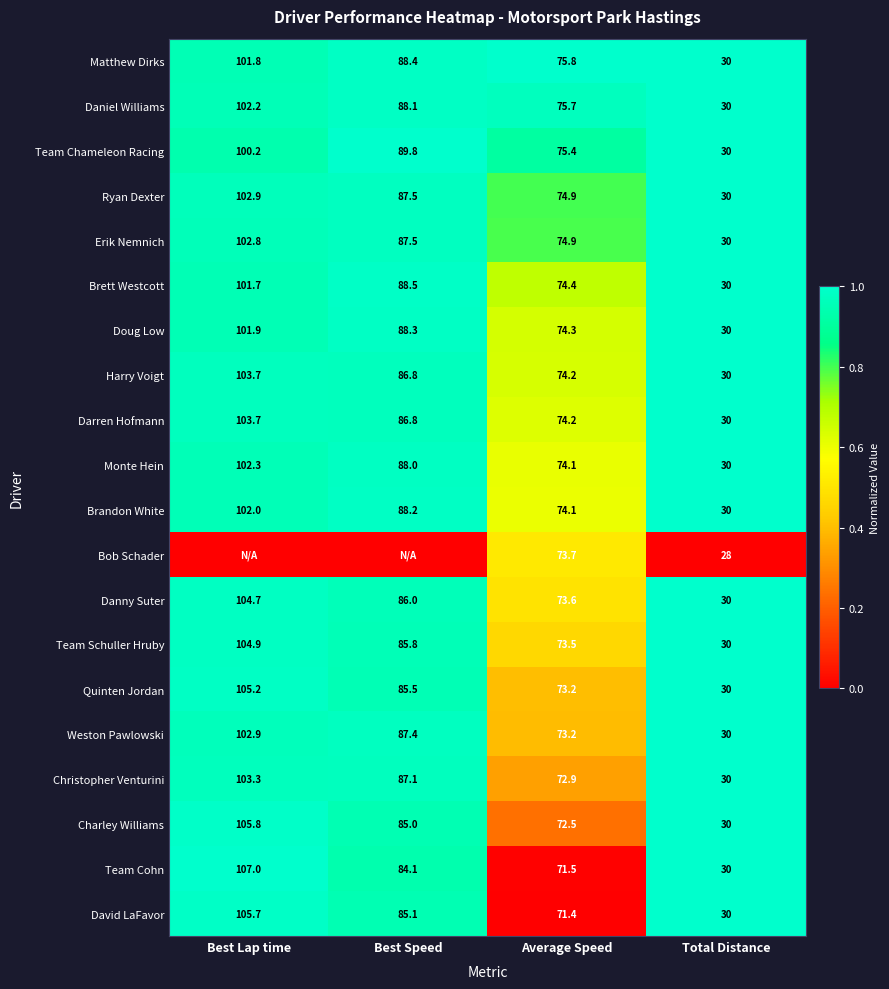

Where does the Monte Hein series first go above 88?

Best Lap time